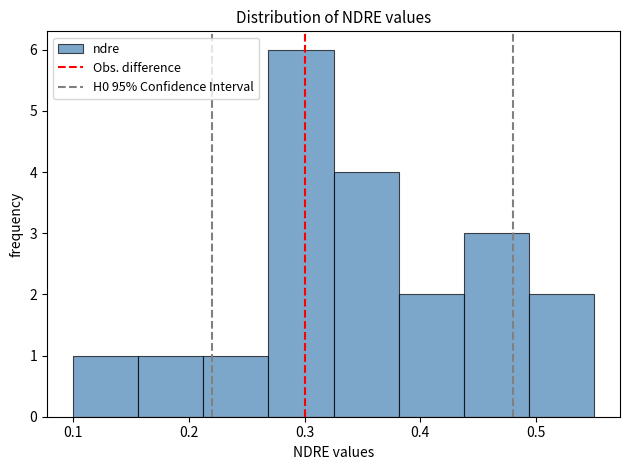

Reading left to right, transcribe this chart: for each bar, give the range it covers on the x-axis and its height. Neither the bar edges nor the heights are printed on the chart, so give them approximately, as read against the axes.

0.10 to 0.16: 1
0.16 to 0.21: 1
0.21 to 0.27: 1
0.27 to 0.33: 6
0.33 to 0.38: 4
0.38 to 0.44: 2
0.44 to 0.49: 3
0.49 to 0.55: 2